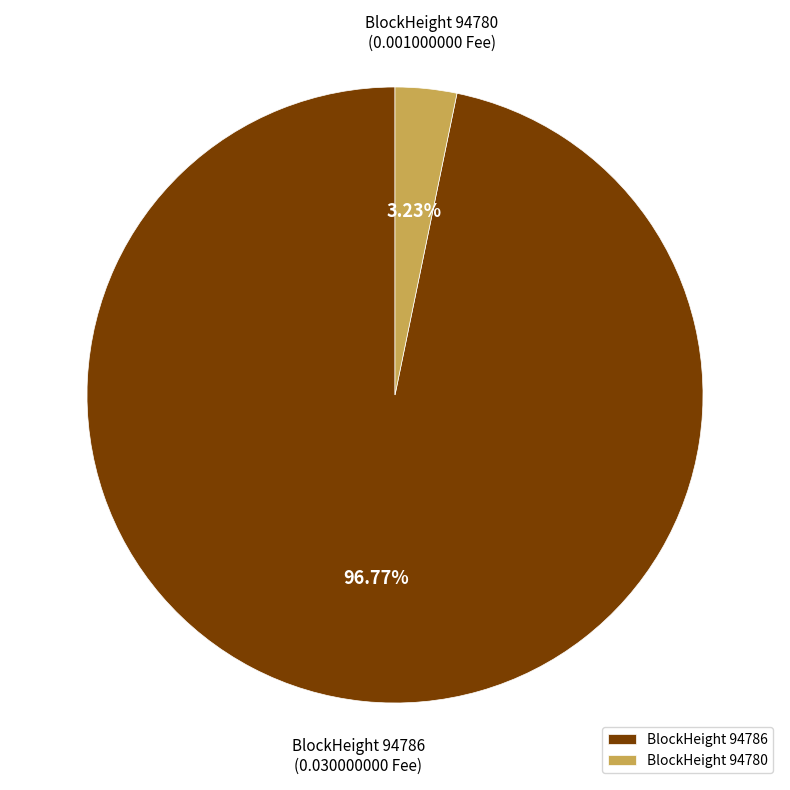

Do BlockHeight 94786 and BlockHeight 94780 together represent more than half of the pie?

Yes